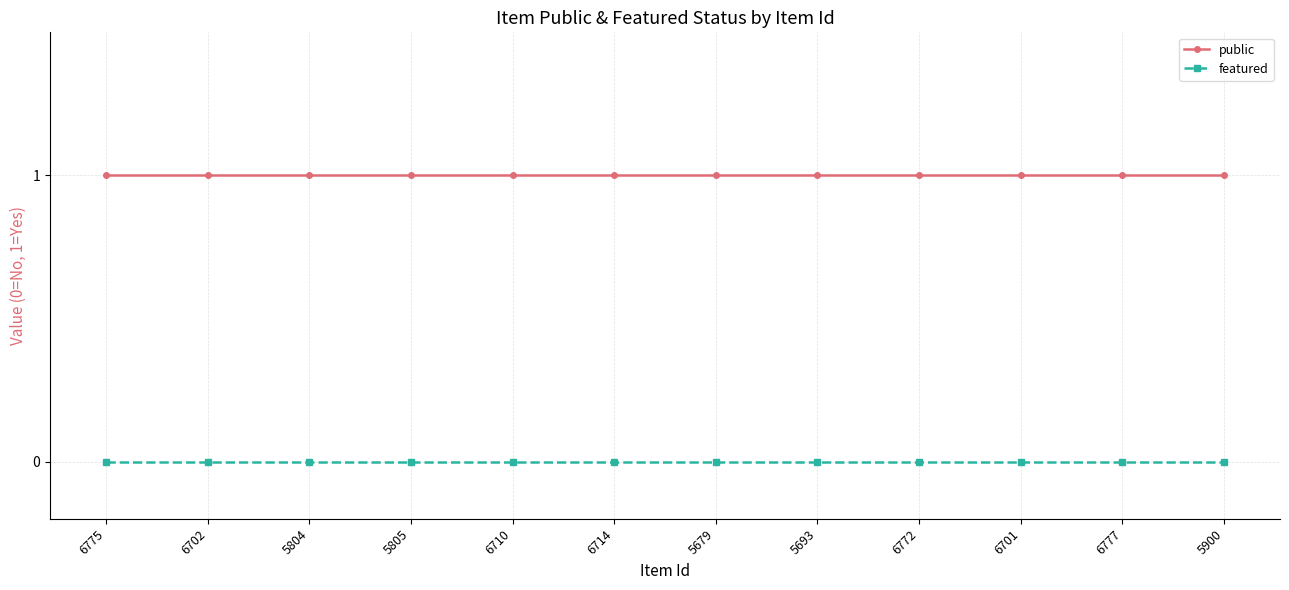

What is the maximum value shown in the chart?

1